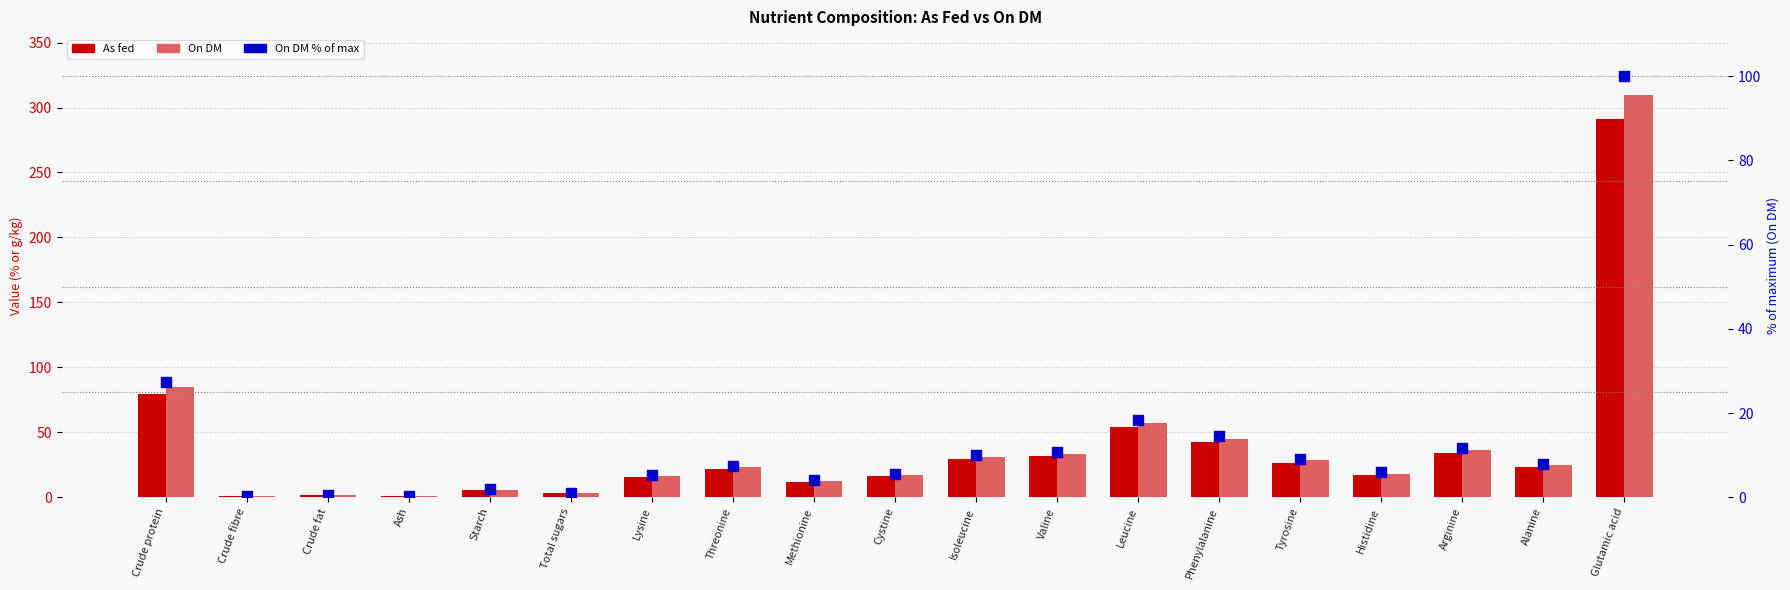

What is the total value across all series at Leucine?

129.4